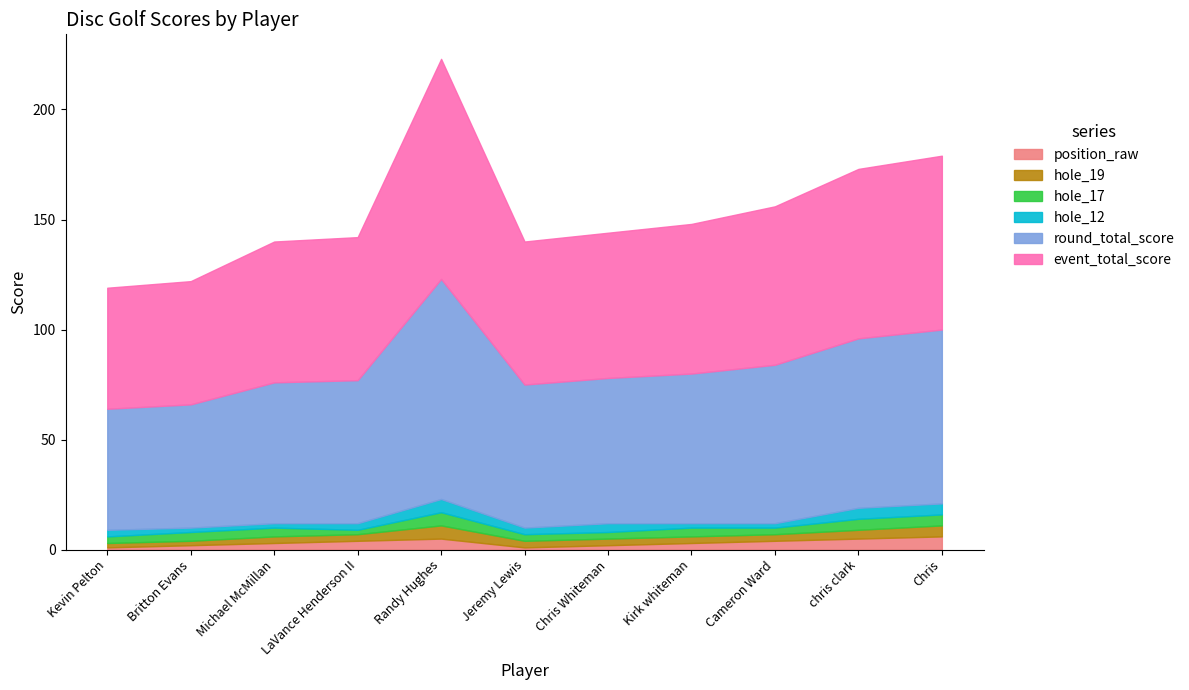

What is the maximum value shown in the chart?

100